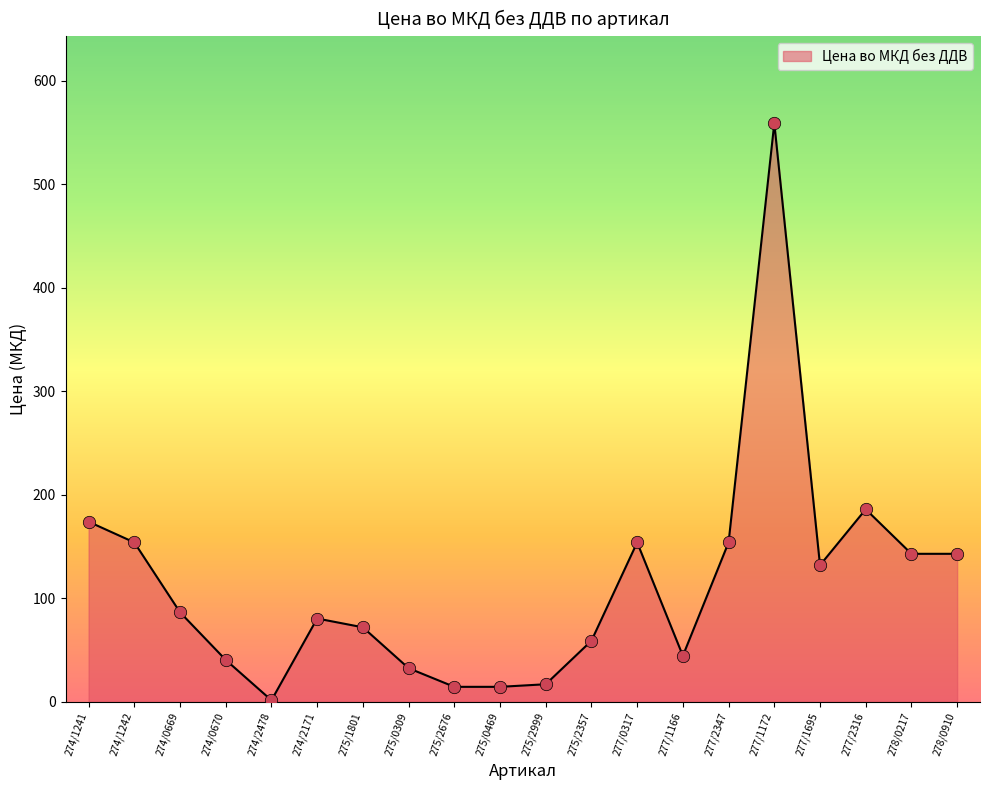

Which has a higher value, 275/2999 or 277/1166?

277/1166